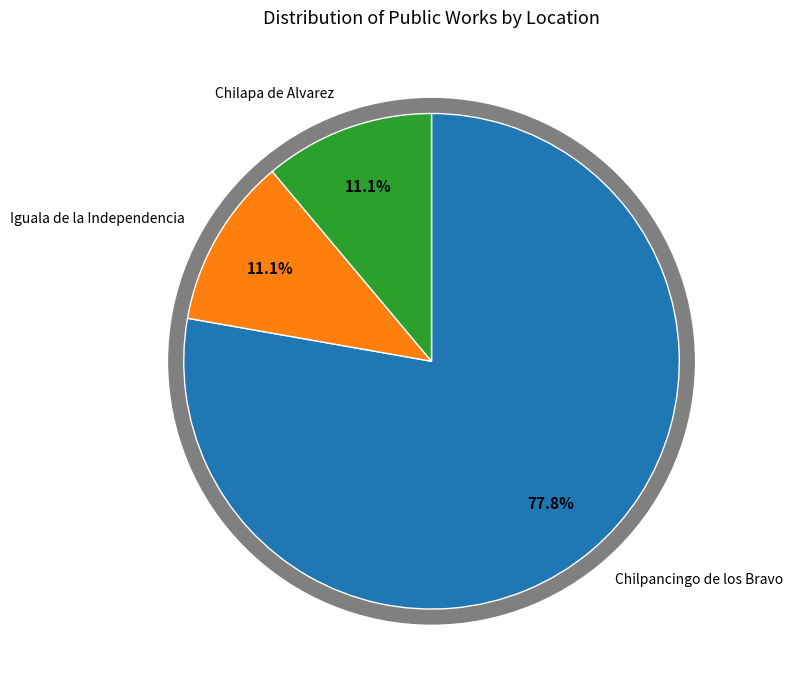

What portion of the pie excludes Chilapa de Alvarez?

88.9%